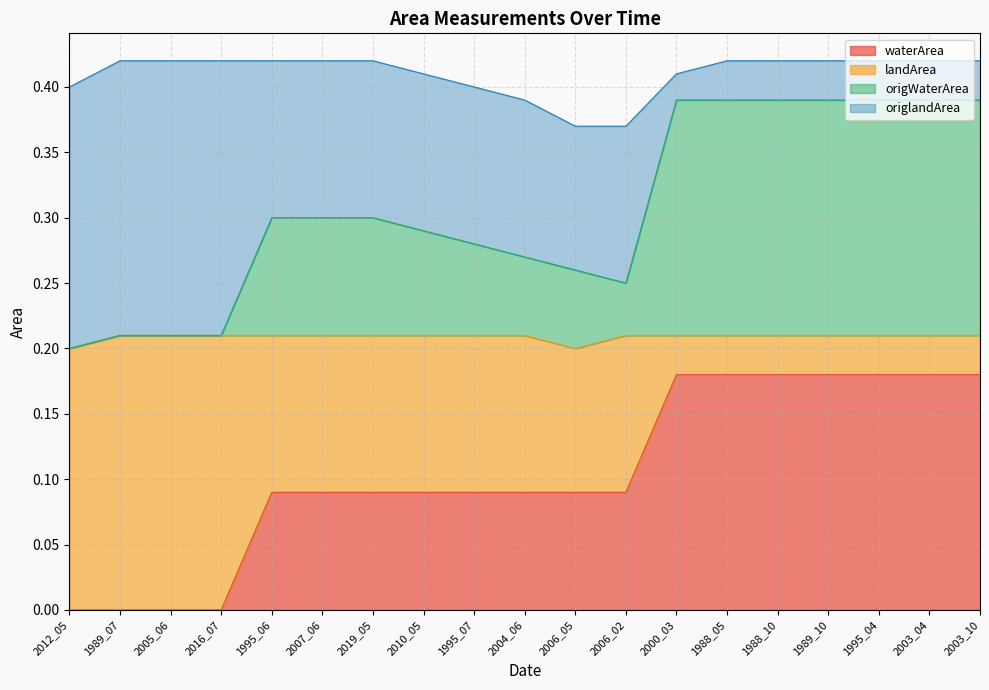

In origWaterArea, how many points are lower than both neighbors (excluding endpoints)?

1